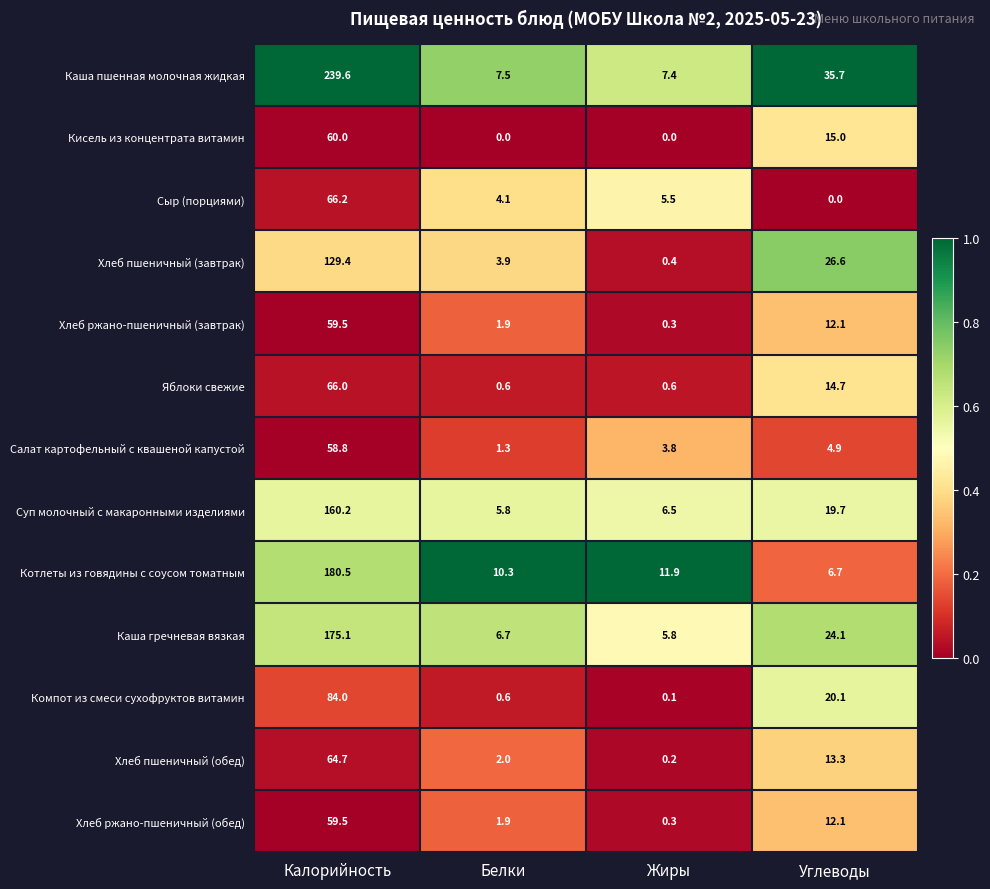

Which series has the largest total across all categories?

Каша пшенная молочная жидкая